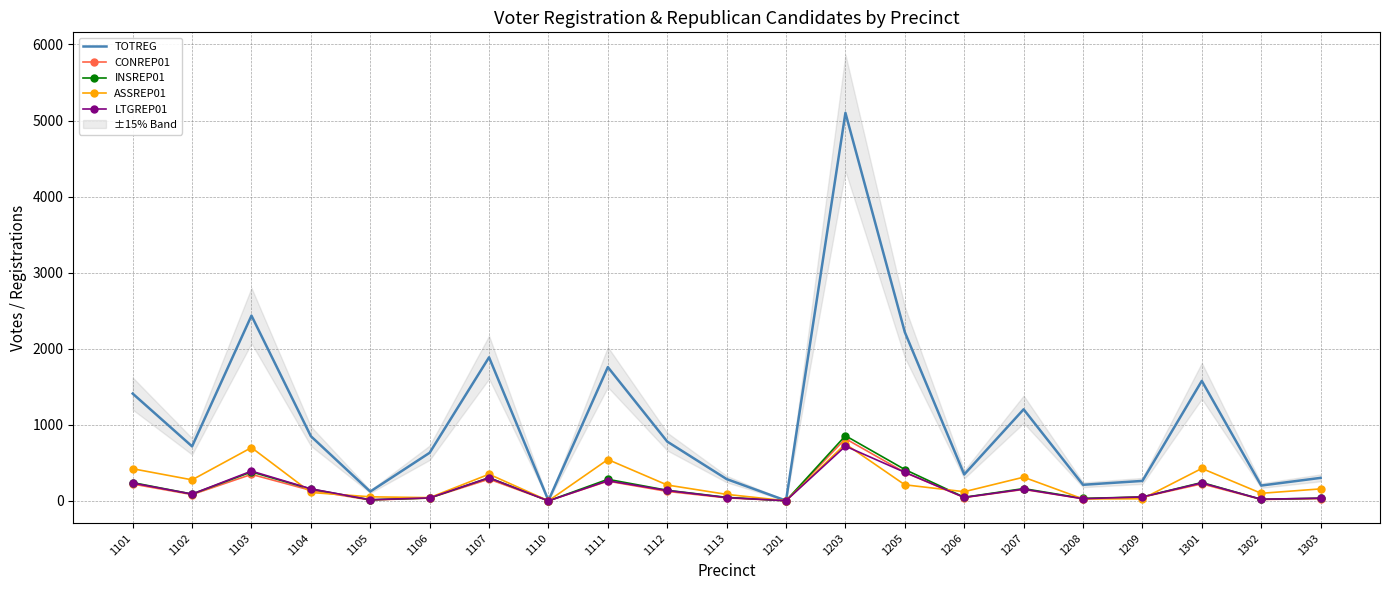

At 1112, list the series in order from smallest to largest.

CONREP01, LTGREP01, INSREP01, ASSREP01, TOTREG